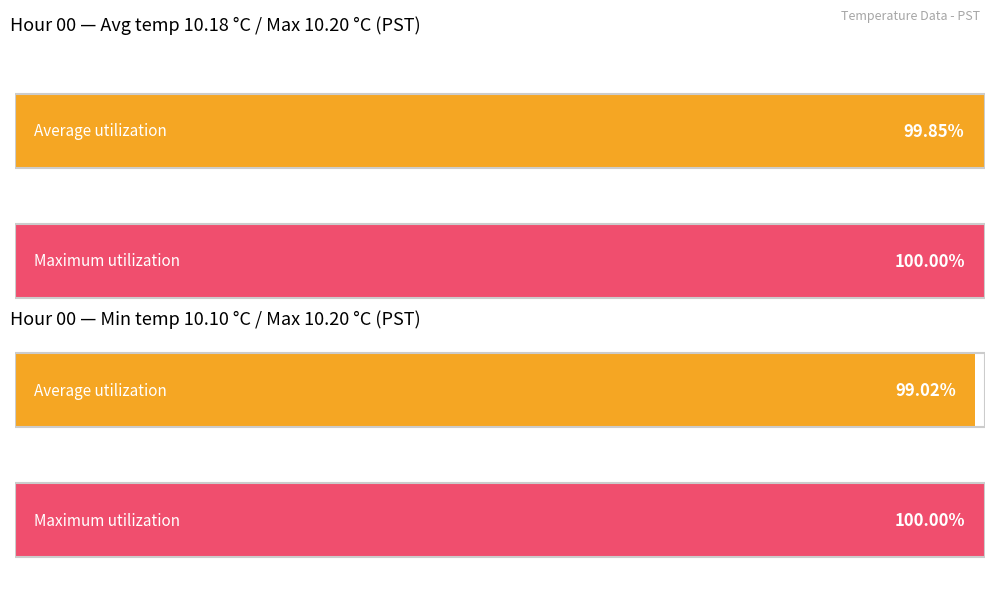

At which category is the sum across all series the highest?

2